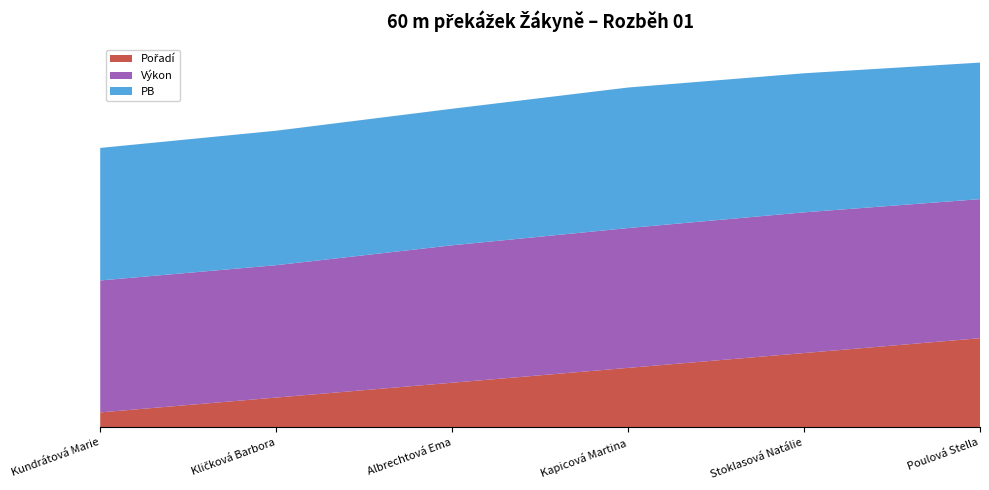

Reading left to right, what are all the values shown in this chart?

Pořadí: Kundrátová Marie=1.0	Kličková Barbora=2.0	Albrechtová Ema=3.0	Kapicová Martina=4.0	Stoklasová Natálie=5.0	Poulová Stella=6.0
Výkon: Kundrátová Marie=8.9	Kličková Barbora=8.9	Albrechtová Ema=9.3	Kapicová Martina=9.4	Stoklasová Natálie=9.5	Poulová Stella=9.4
PB: Kundrátová Marie=8.9	Kličková Barbora=9.1	Albrechtová Ema=9.2	Kapicová Martina=9.5	Stoklasová Natálie=9.4	Poulová Stella=9.2